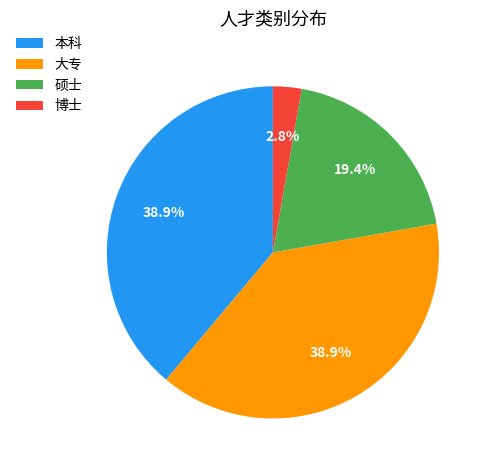

Does any single category account for the majority?

No